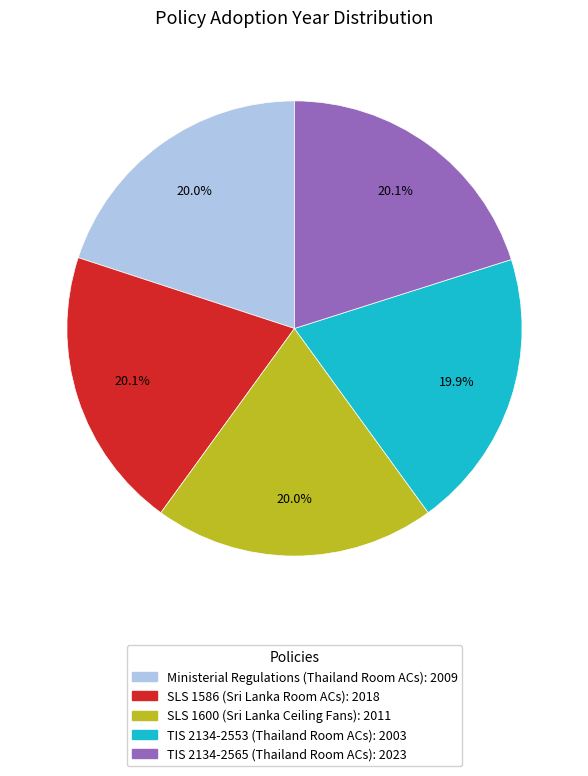

How many segments does this pie chart have?

5